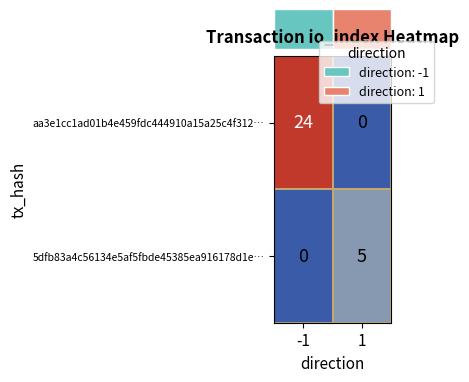

What is the sum of all aa3e1cc1ad01b4e459fdc444910a15a25c4f312… values?

24